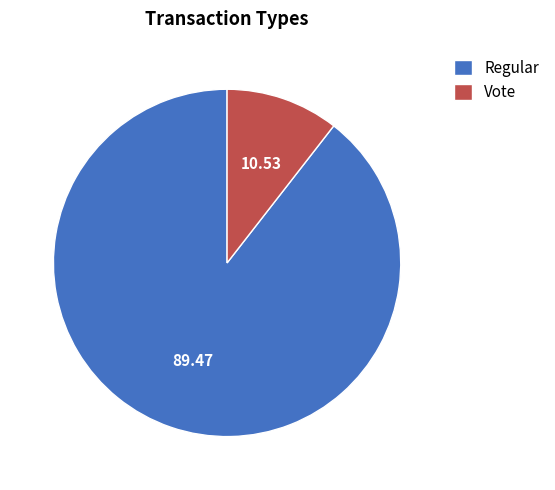

Which slice is the smallest?

Vote